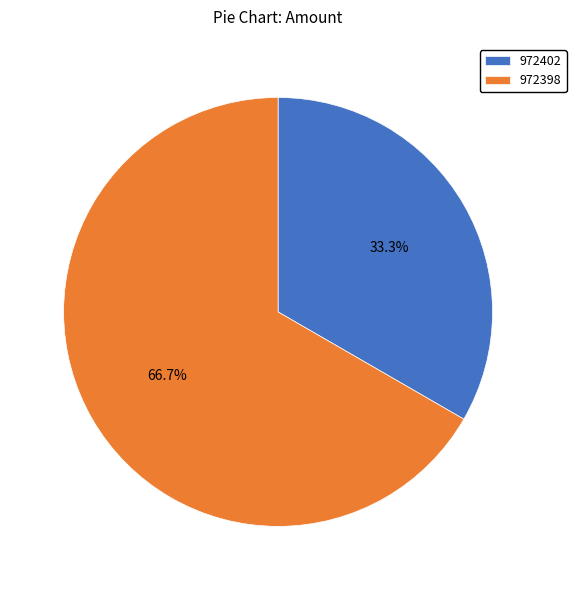

How many segments does this pie chart have?

2